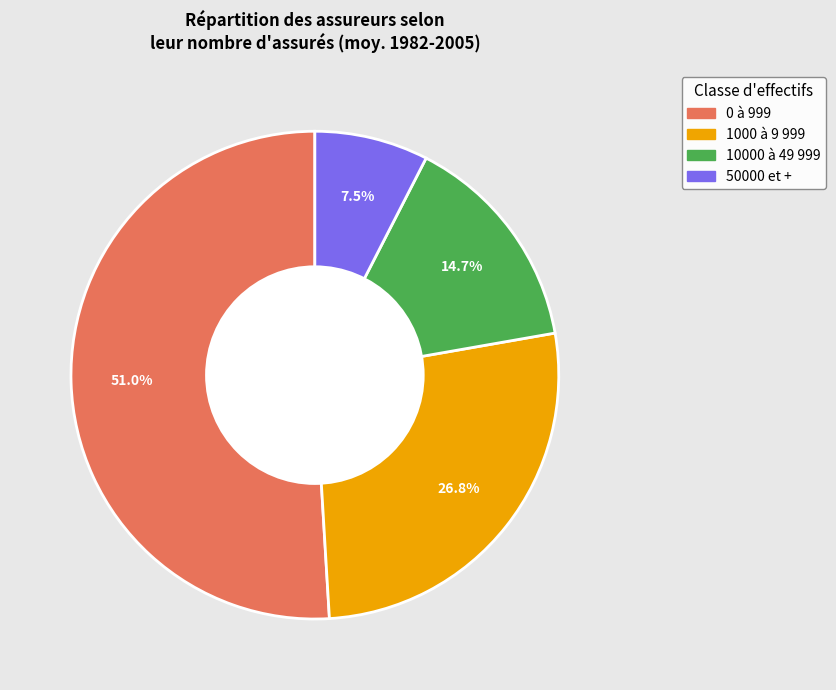

Rank the categories by value from lowest to highest.

50000 et +, 10000 à 49 999, 1000 à 9 999, 0 à 999